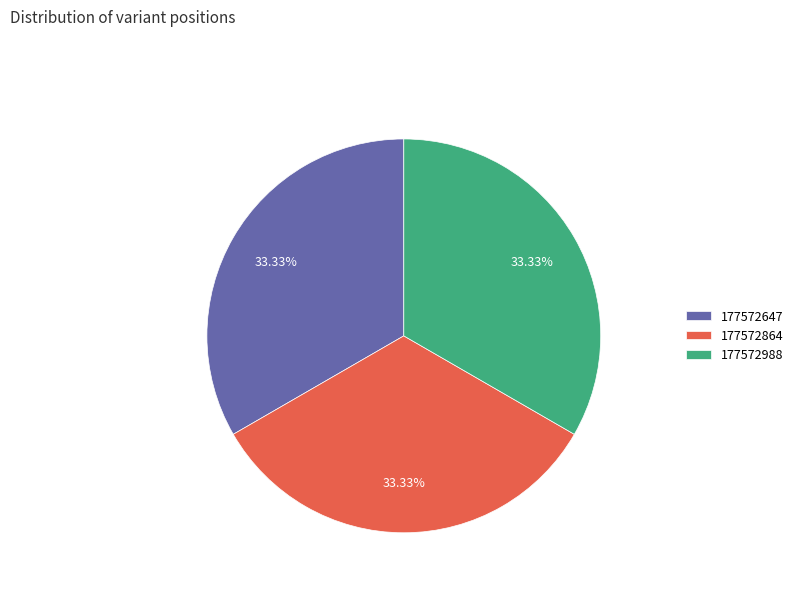

What is the ratio of the value at 177572647 to the value at 177572988?

1.0